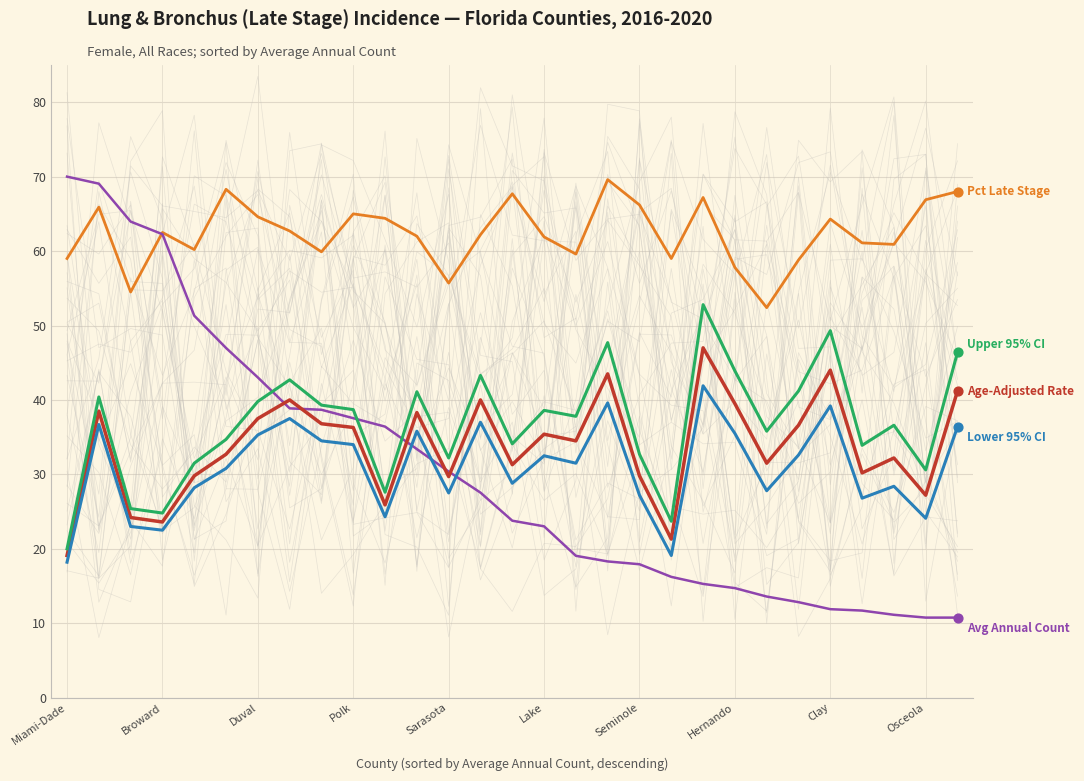

Which series reaches the maximum Y coordinate?

Avg Annual Count